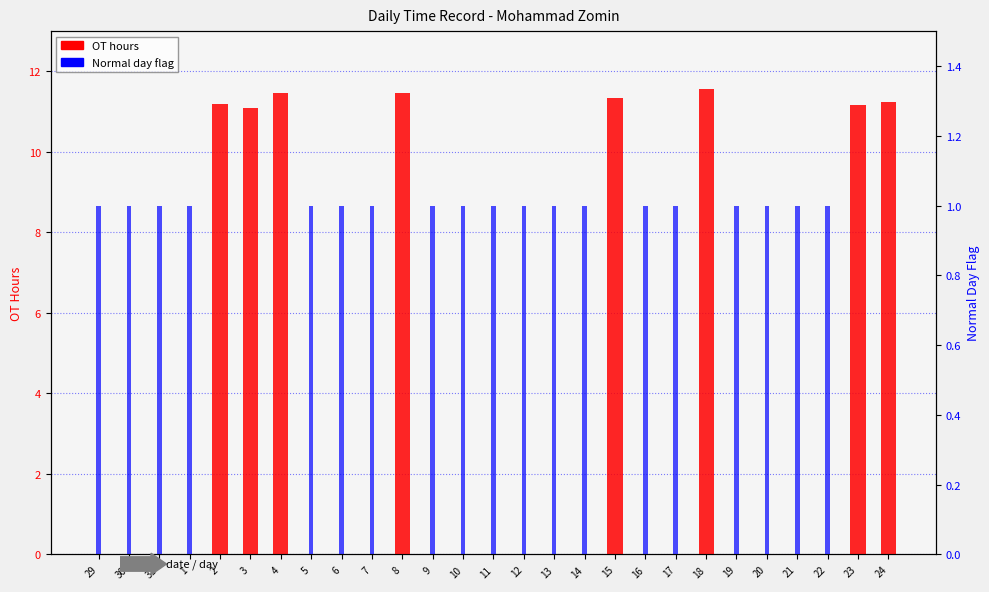

Rank the series by their maximum value, from highest to lowest.

OT hours, Normal day flag